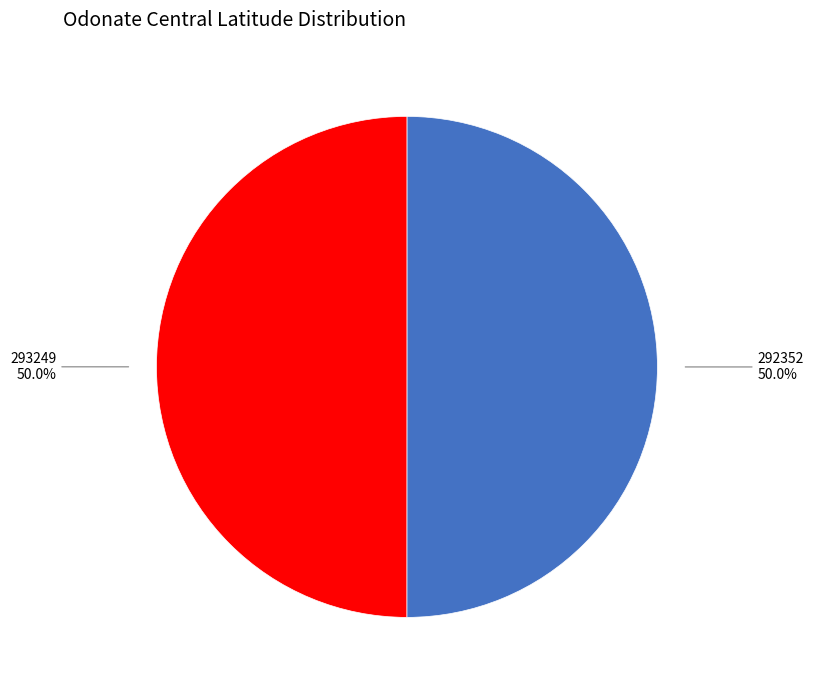

What portion of the pie excludes 293249?

50.0%